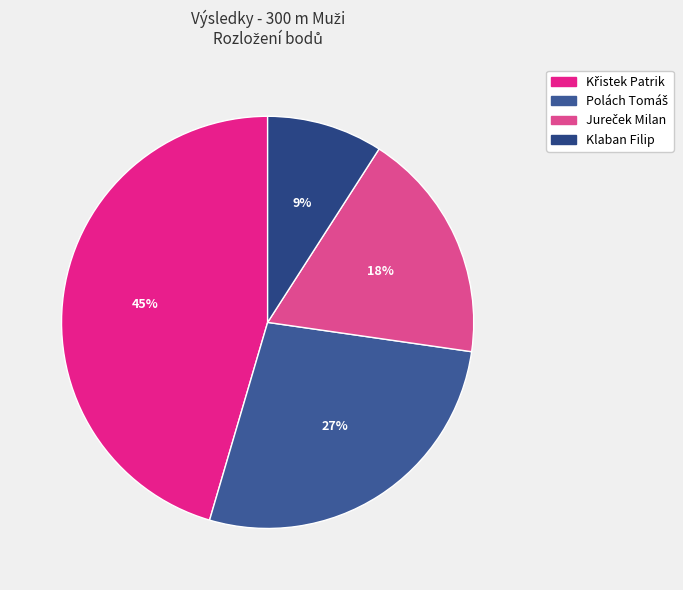

Is there any slice that represents more than half of the pie?

No